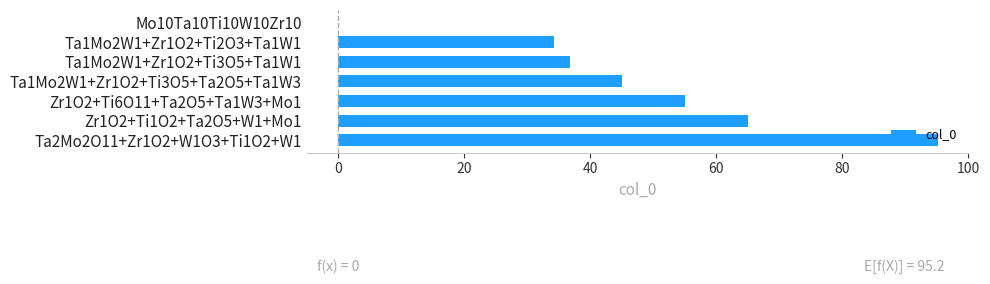

Is it true that the value at Mo10Ta10Ti10W10Zr10 is 0.0?

True